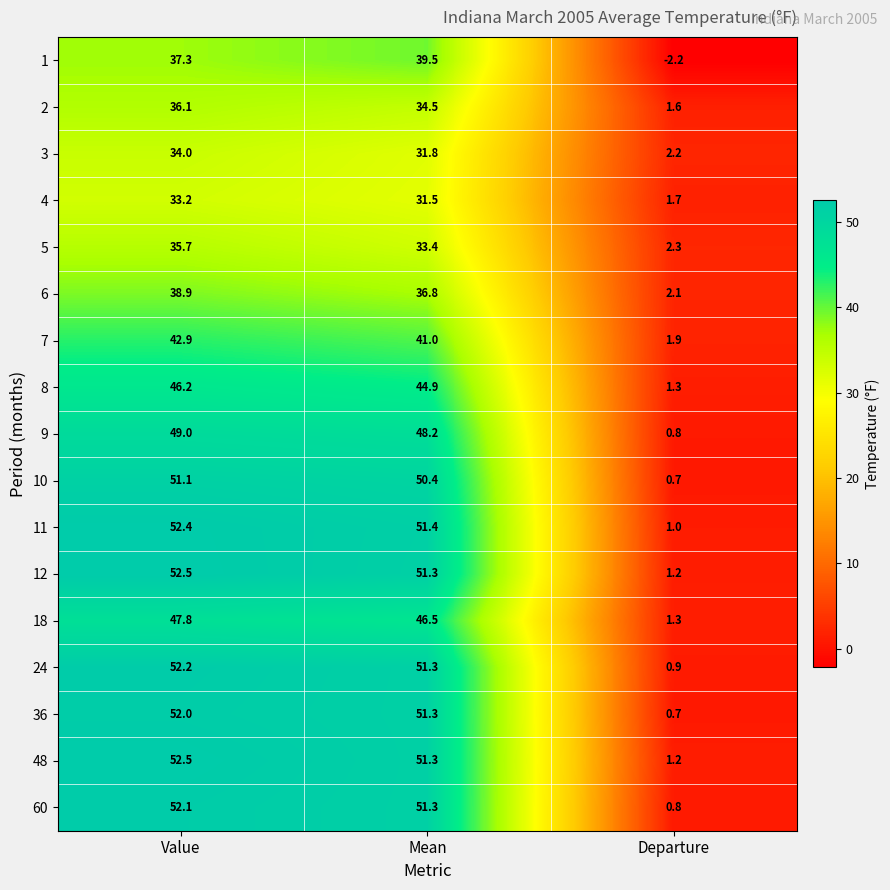

Which category has the highest value across all series?

Value